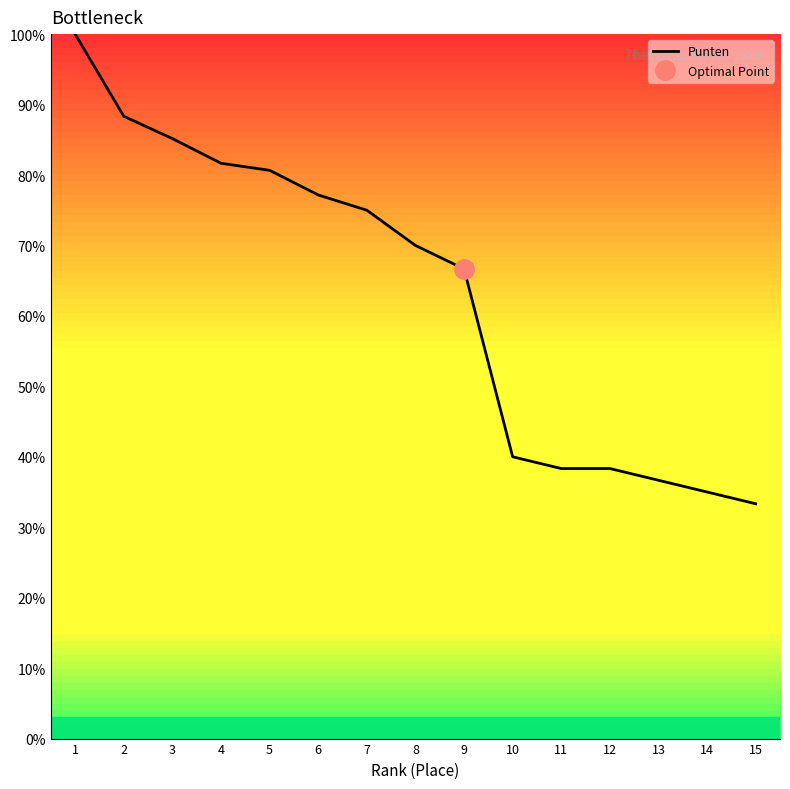

Reading right to left, transcribe all the data shown in this chart.

33.3	35.0	36.7	38.3	38.3	40.0	66.7	70.0	75.0	77.2	80.7	81.7	85.2	88.3	100.0